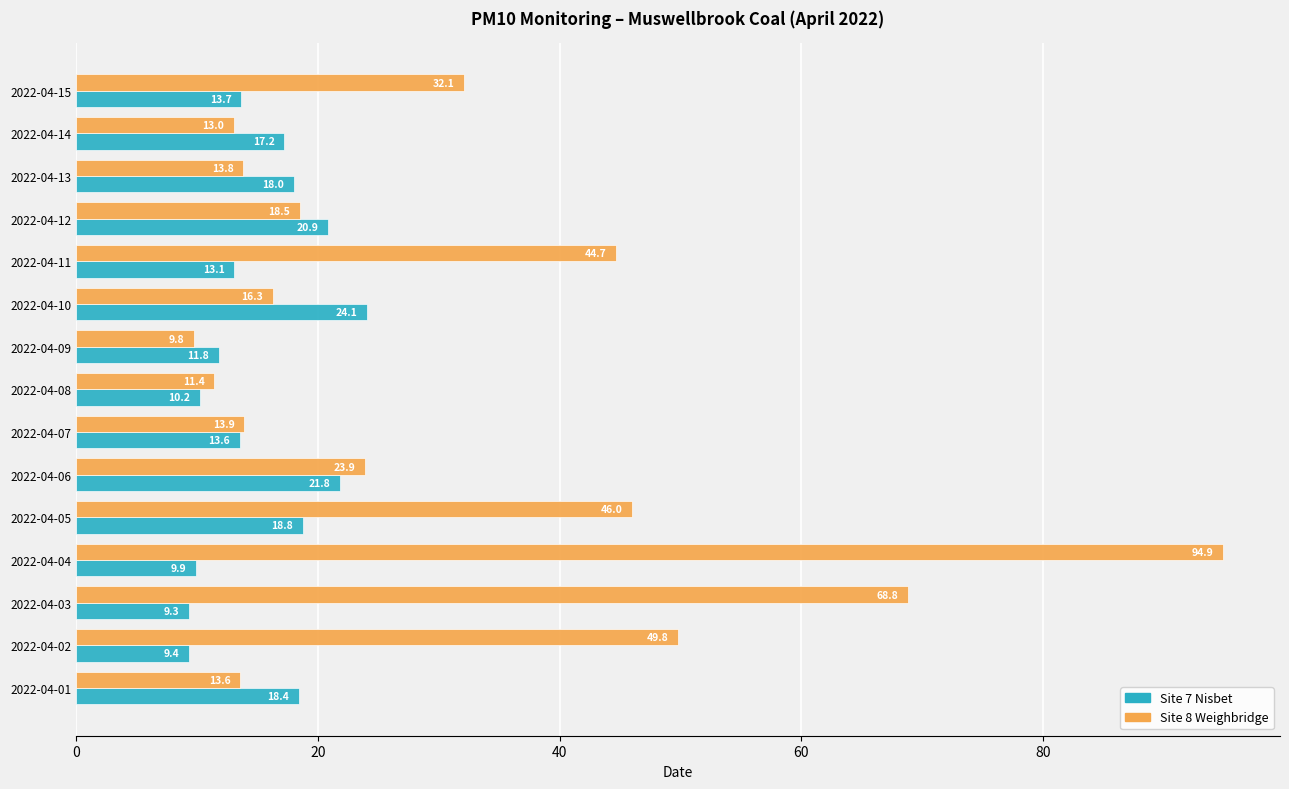

At which category is the sum across all series the highest?

2022-04-04